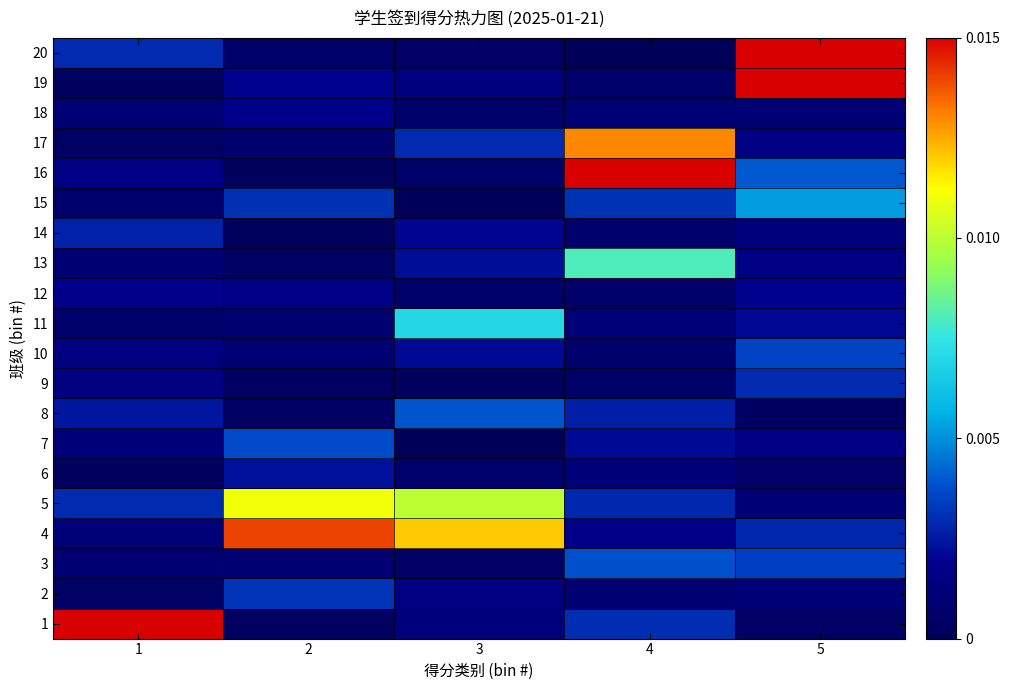

Count the number of data series in this chart.

20